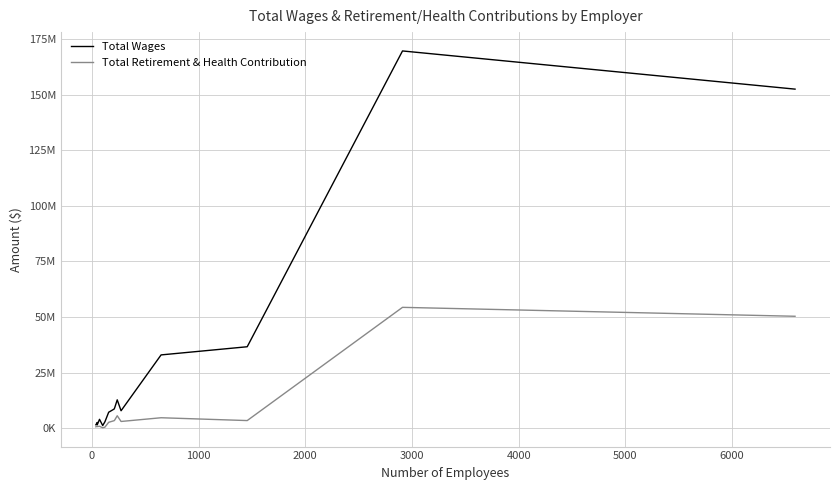

True or false: Total Retirement & Health Contribution and Total Wages intersect in this chart.

False